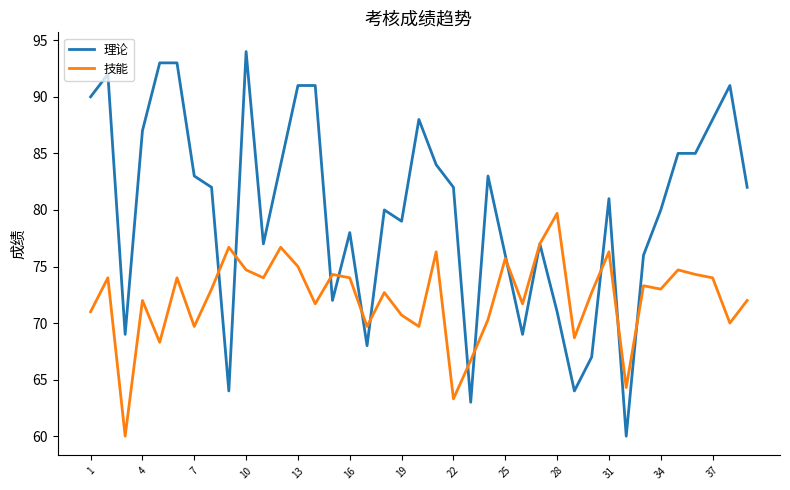

Rank the series by their maximum value, from highest to lowest.

理论, 技能